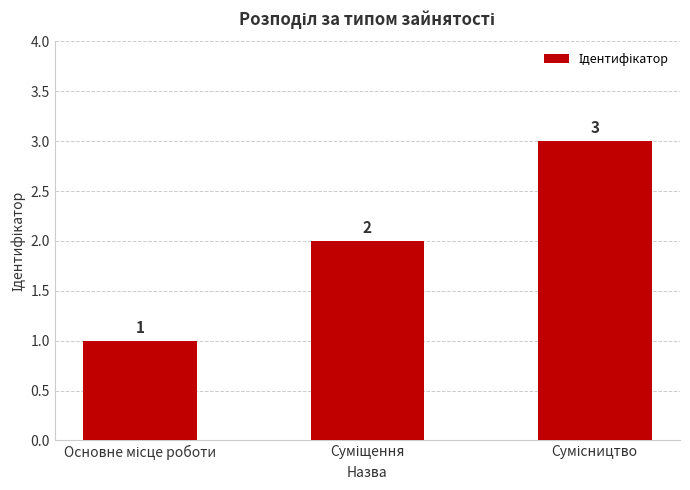

How many values are between 1 and 3?

3